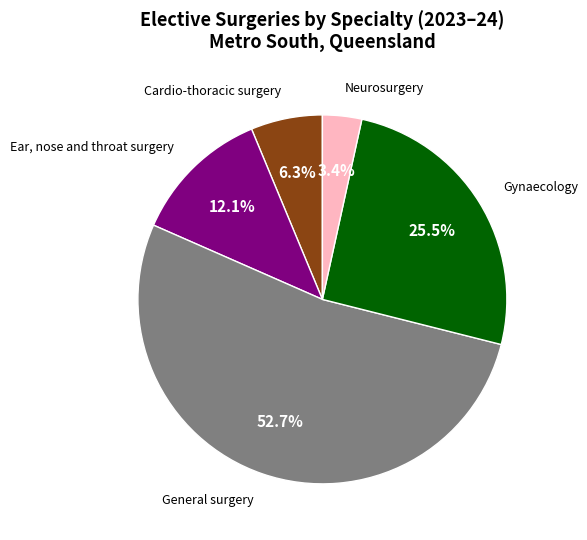

Does any single category account for the majority?

Yes